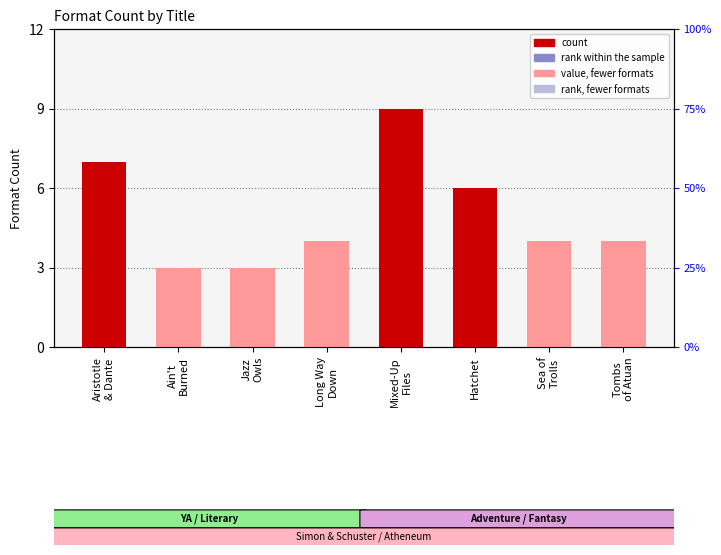

At which category is the sum across all series the highest?

Mixed-Up
Files